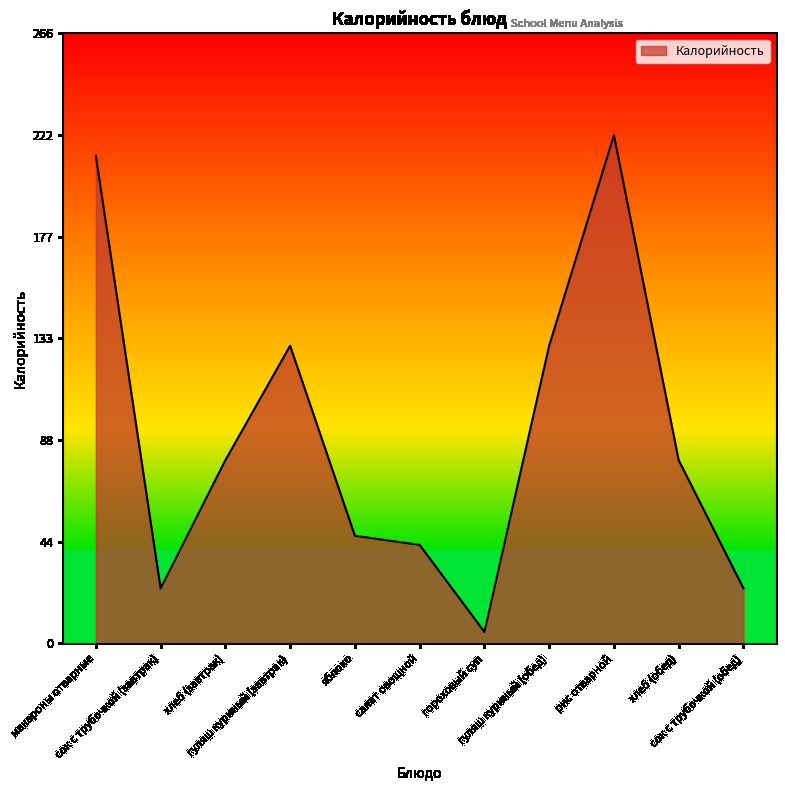

What is the greatest value displayed?

222